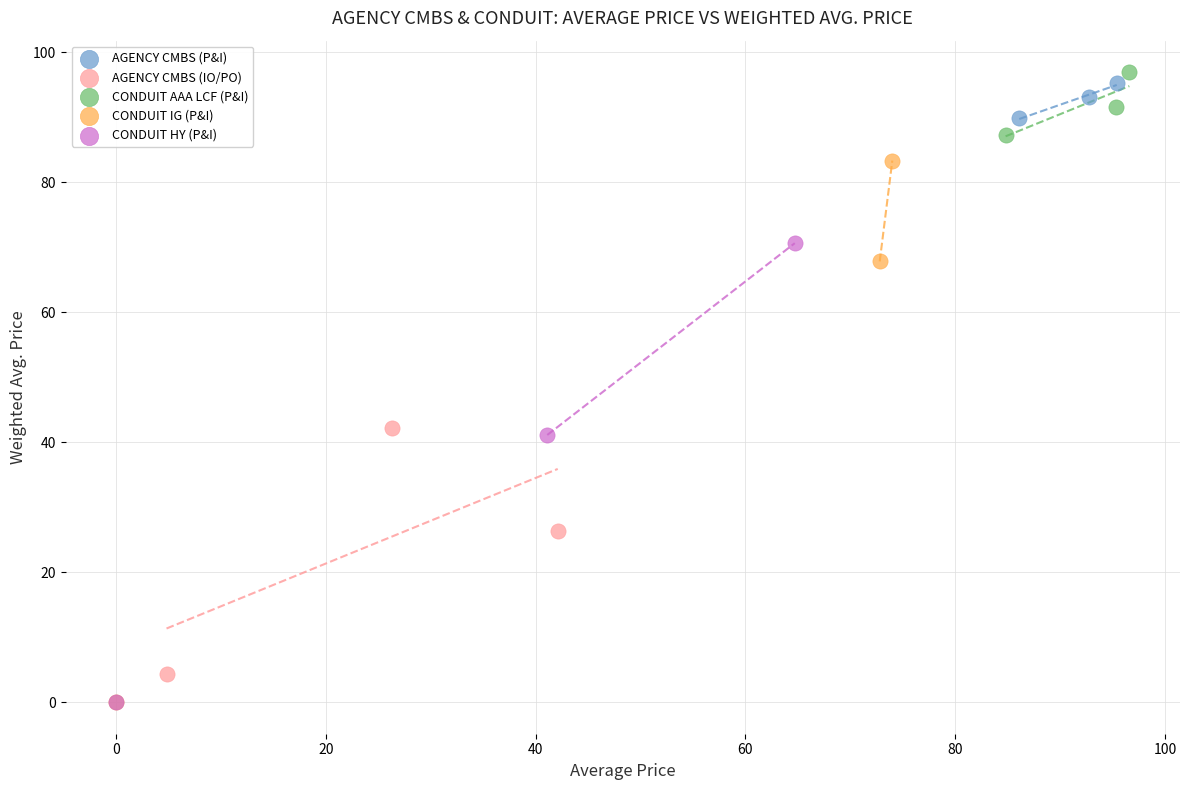

Which series has the largest Y range (max minus min)?

CONDUIT IG (P&I)